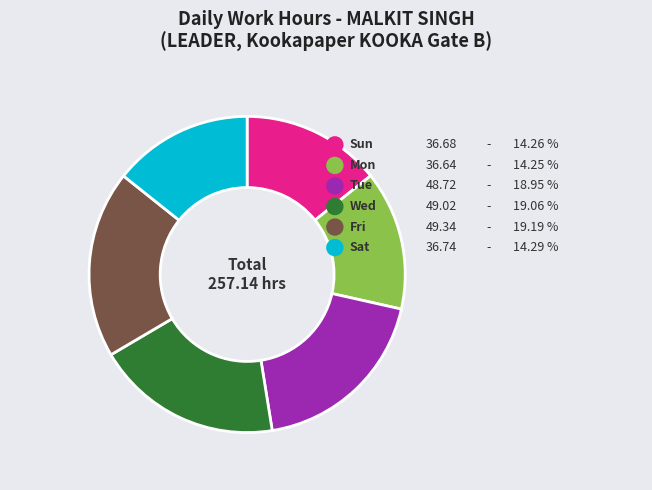

What is the largest slice in the pie chart?

1-Fri